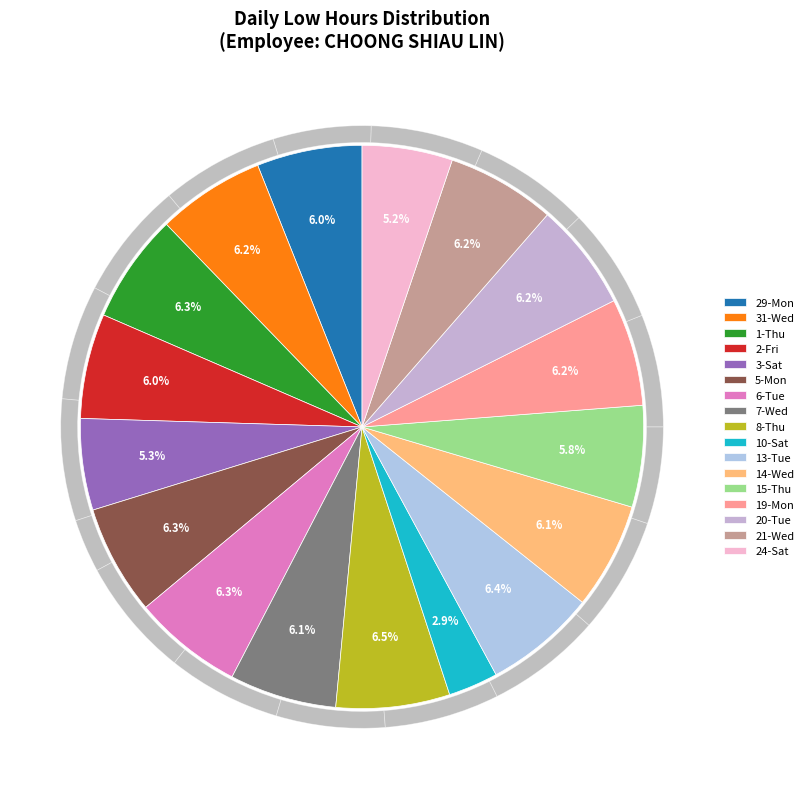

To the nearest percent, what is the combined percentage of 2-Fri and 7-Wed?

12%